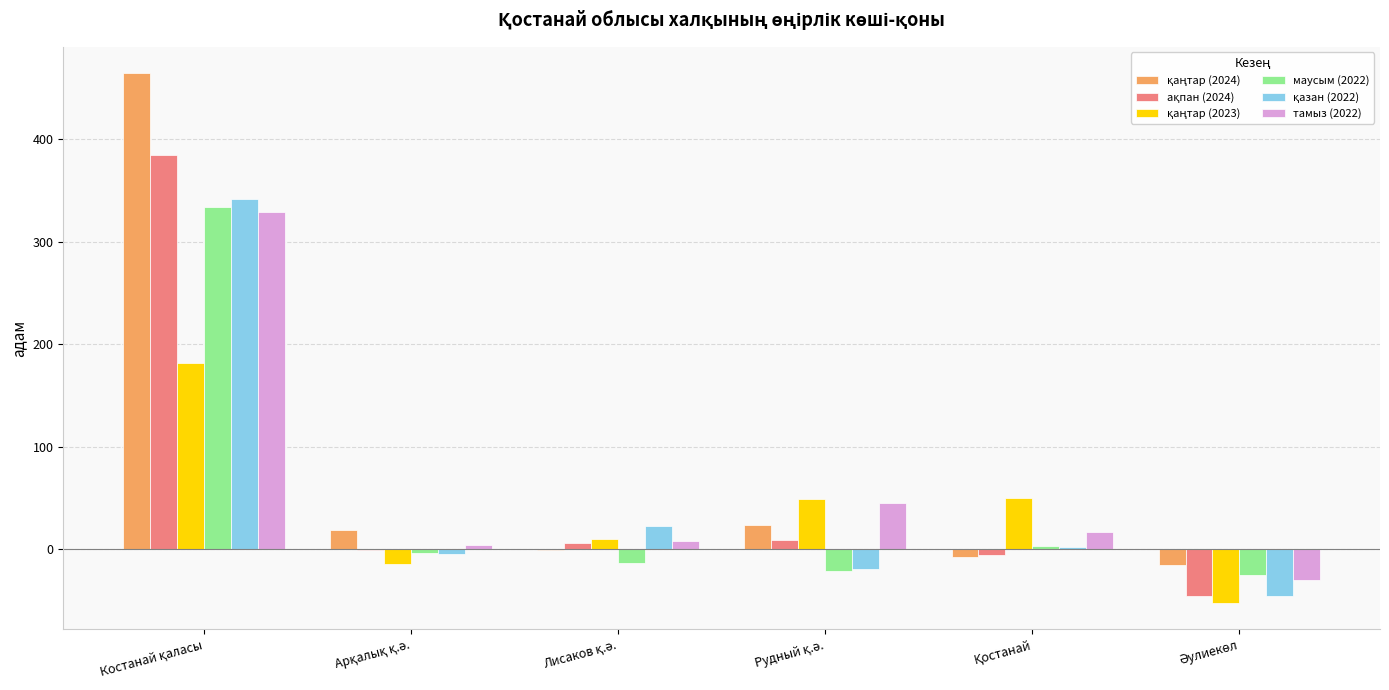

What is the maximum value shown in the chart?

464